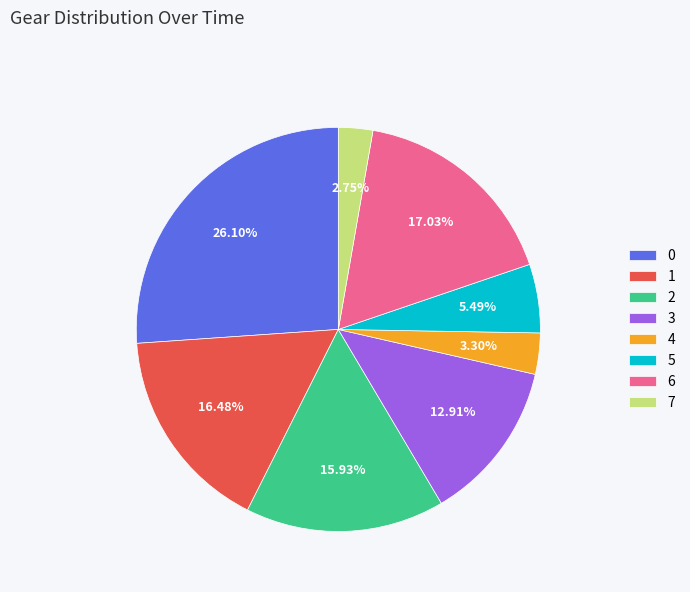

What is the smallest slice in the pie chart?

7